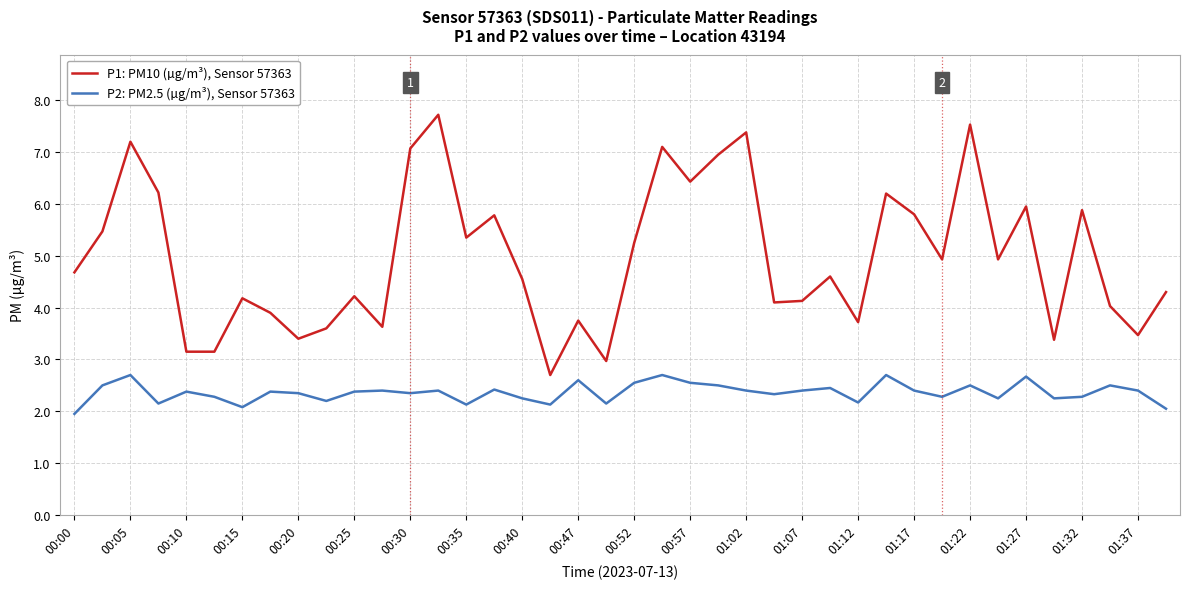

Rank the series by their average value, from lowest to highest.

P2: PM2.5 (µg/m³), Sensor 57363, P1: PM10 (µg/m³), Sensor 57363